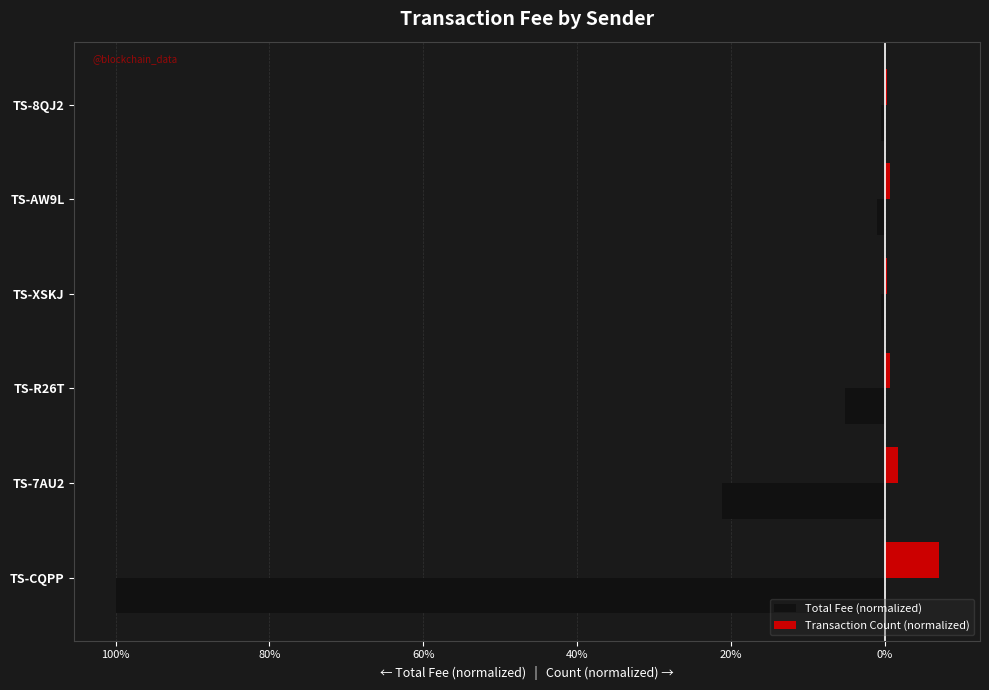

What are all the series names shown in the legend?

Total Fee (normalized), Transaction Count (normalized)